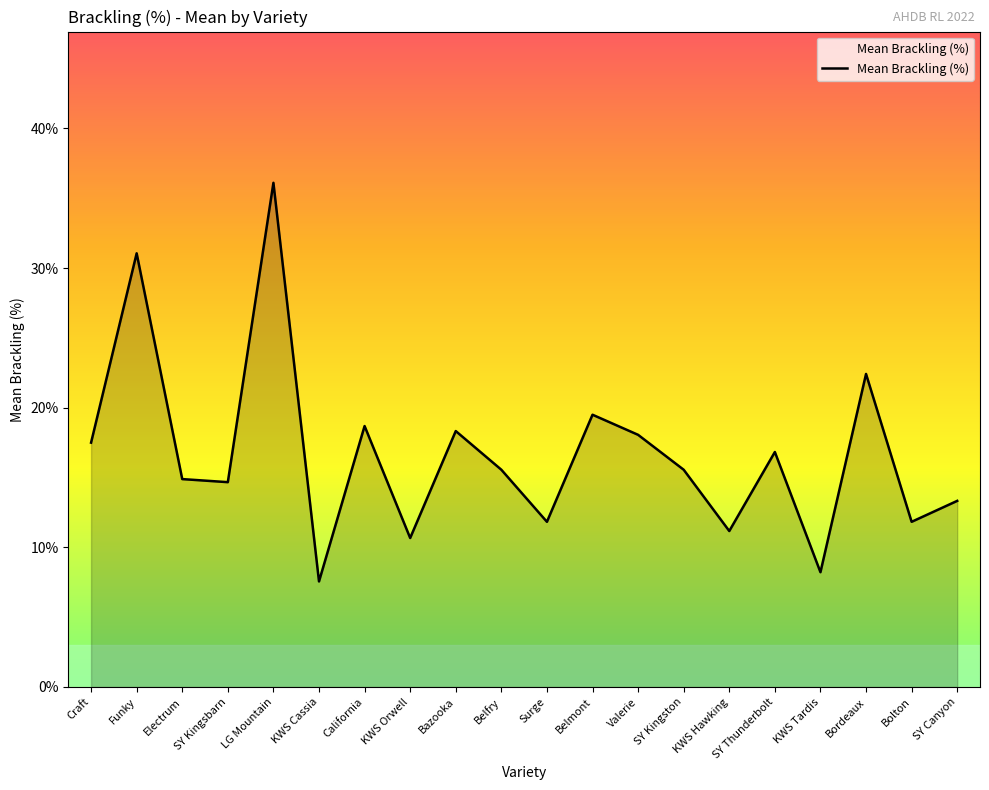

What value does the data have at SY Canyon?

13.3